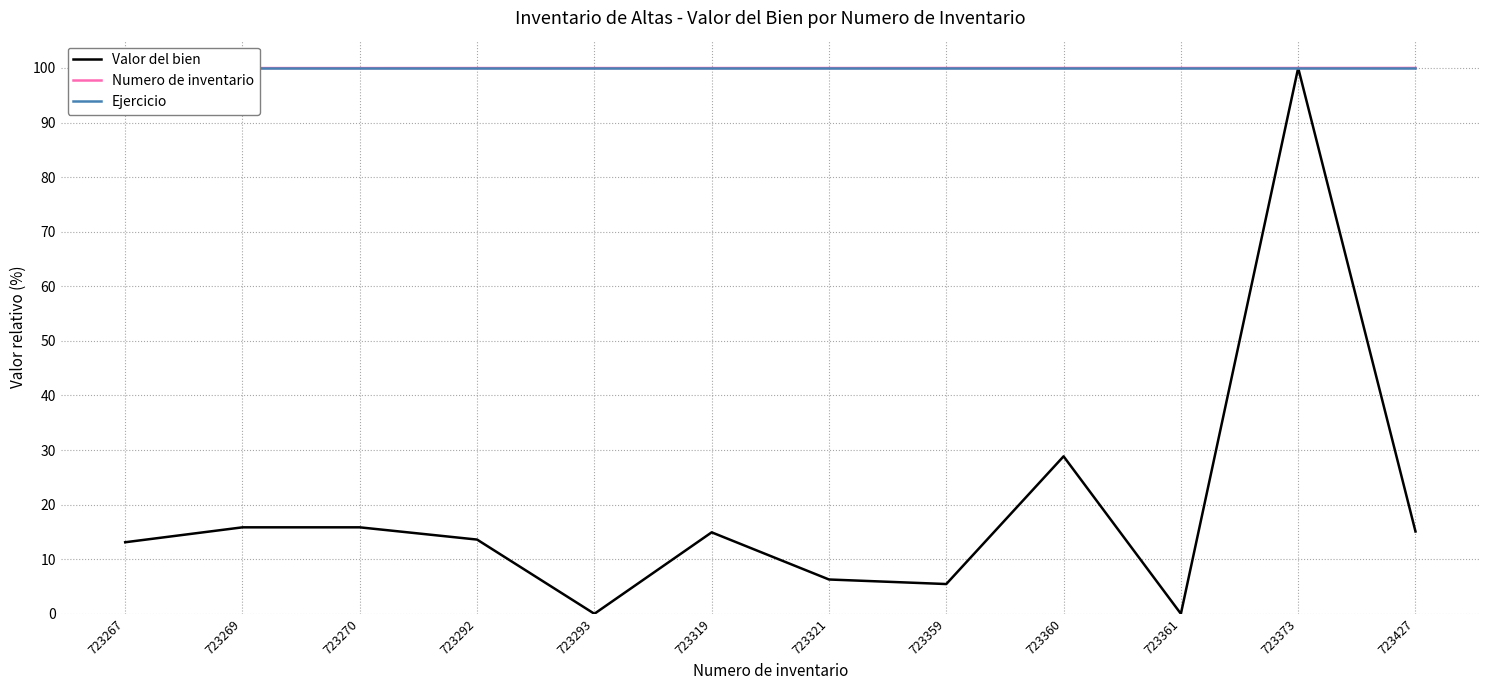

The Numero de inventario series shows 100.0 at 723373. True or false?

True